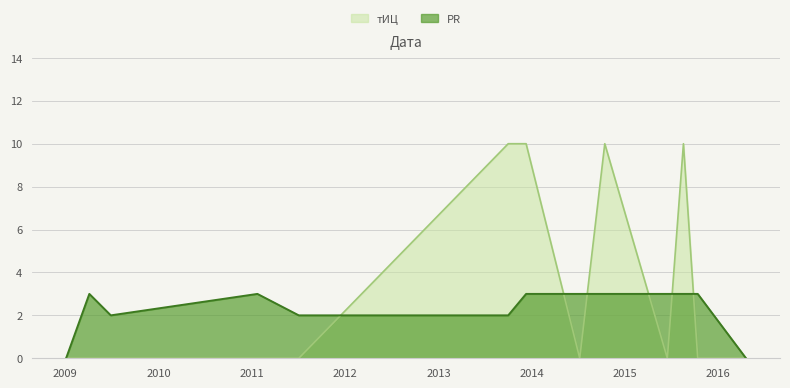

What is the difference between the PR values at 2009-04-05 and 2009-01-04?

3